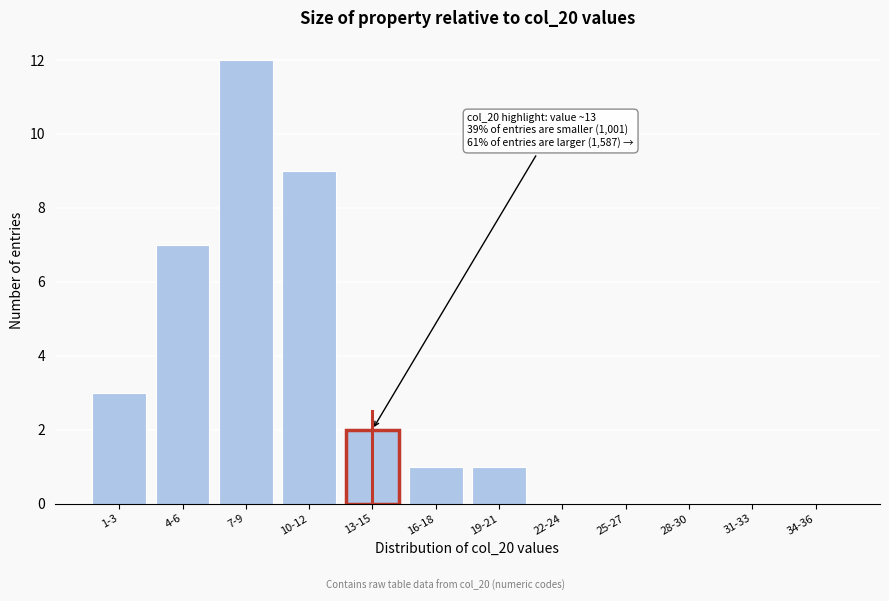

Reading left to right, list all the values displayed in this chart.

1-3=3	4-6=7	7-9=12	10-12=9	13-15=2	16-18=1	19-21=1	22-24=0	25-27=0	28-30=0	31-33=0	34-36=0